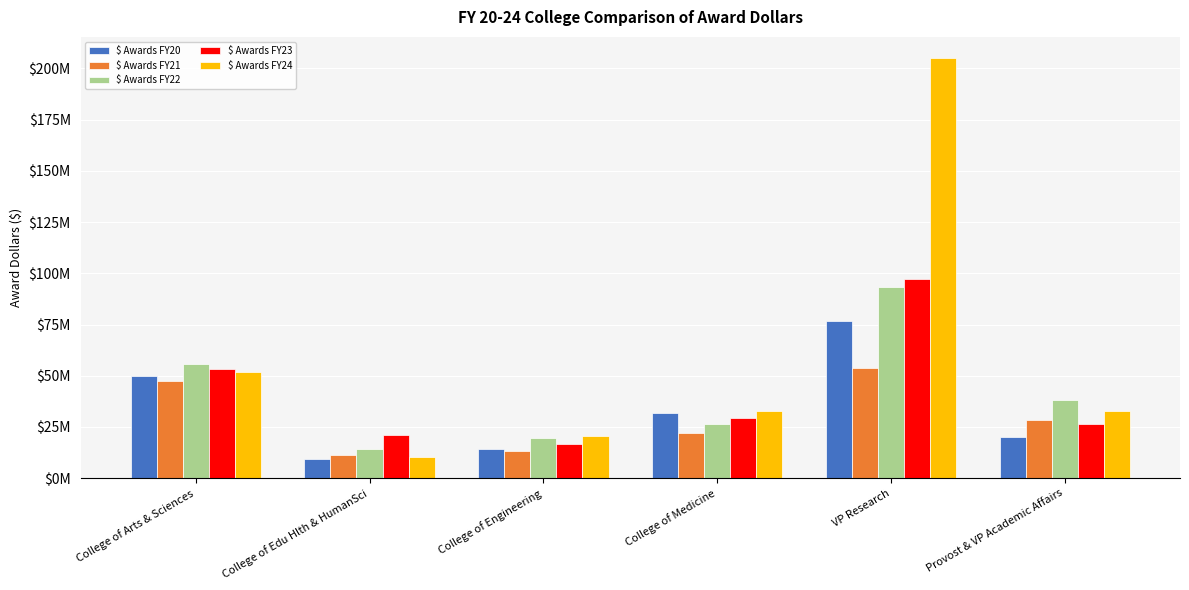

Are the bars horizontal?

No